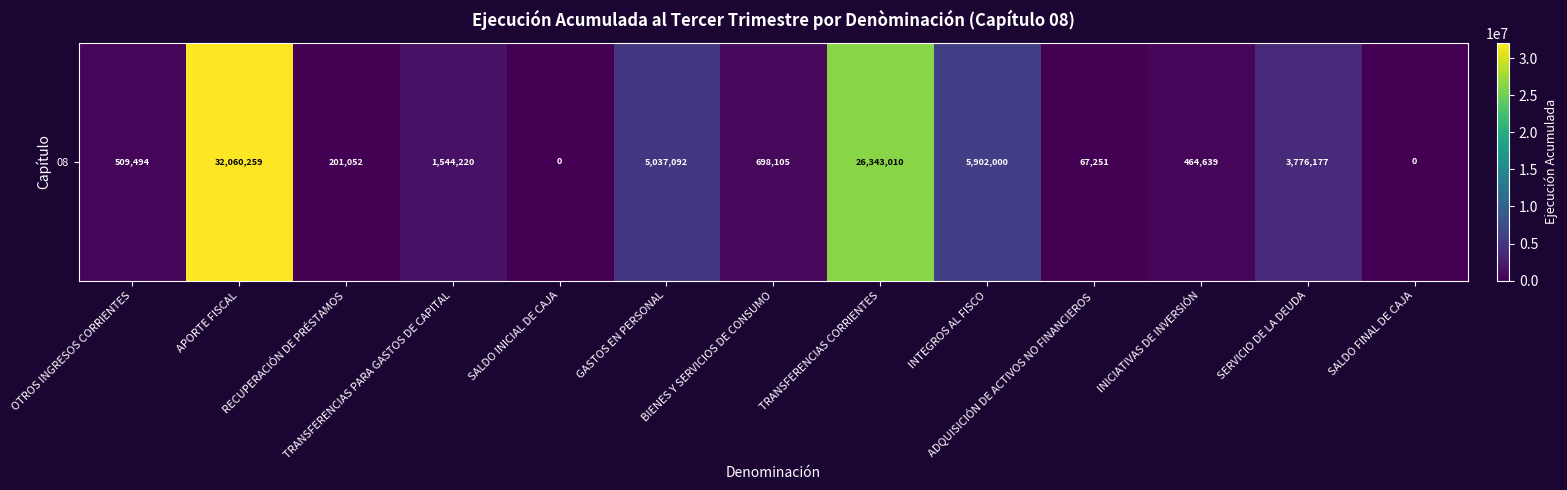

List the labels in order of value, largest first.

APORTE FISCAL, TRANSFERENCIAS CORRIENTES, INTEGROS AL FISCO, GASTOS EN PERSONAL, SERVICIO DE LA DEUDA, TRANSFERENCIAS PARA GASTOS DE CAPITAL, BIENES Y SERVICIOS DE CONSUMO, OTROS INGRESOS CORRIENTES, INICIATIVAS DE INVERSIÓN, RECUPERACIÓN DE PRÉSTAMOS, ADQUISICIÓN DE ACTIVOS NO FINANCIEROS, SALDO INICIAL DE CAJA, SALDO FINAL DE CAJA